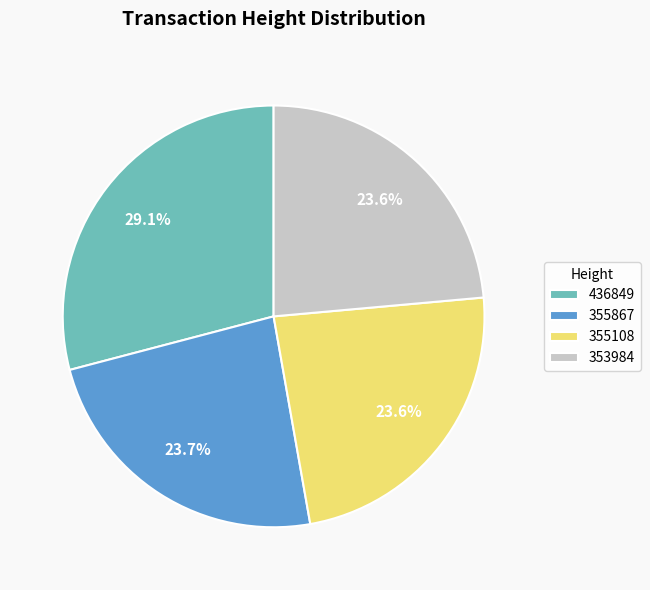

Does any single category account for the majority?

No